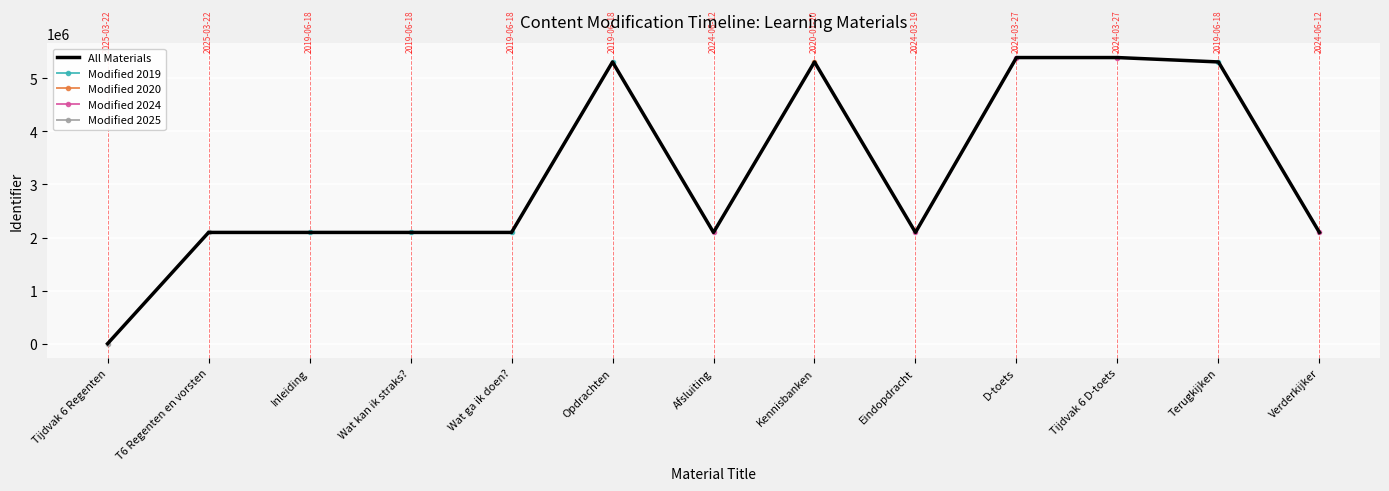

Rank the categories by Modified 2019 value from highest to lowest.

Opdrachten, Afsluiting, Kennisbanken, Eindopdracht, D-toets, Tijdvak 6 D-toets, Terugkijken, Verderkijker, Wat ga ik doen?, Wat kan ik straks?, Tijdvak 6 Regenten, T6 Regenten en vorsten, Inleiding